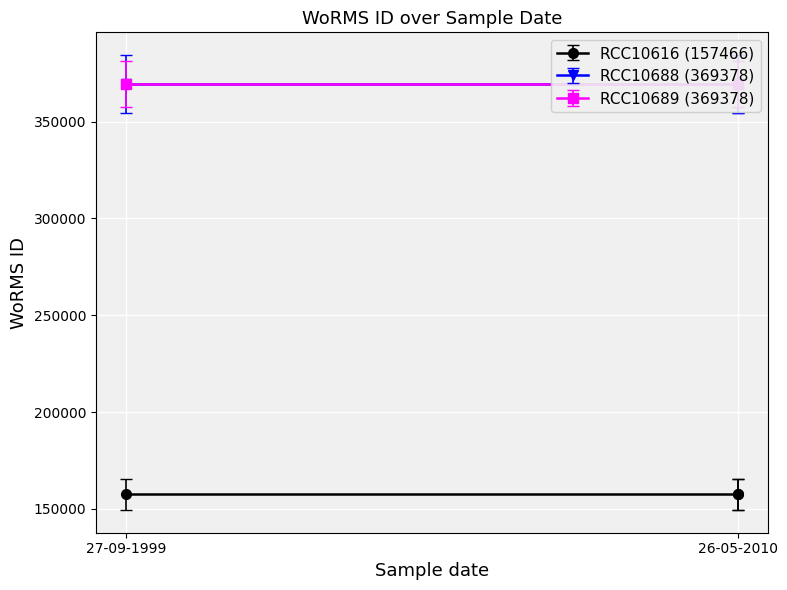

What is the sum of all RCC10616 (157466) values?

472398